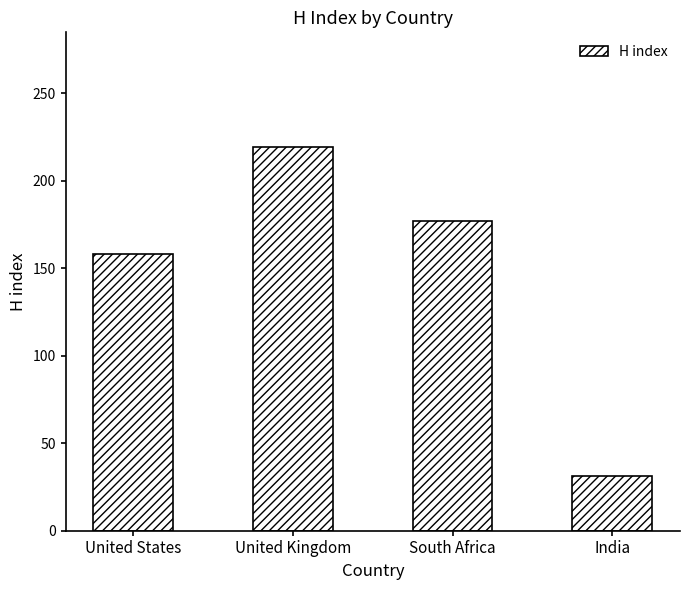

List the labels in order of value, largest first.

United Kingdom, South Africa, United States, India